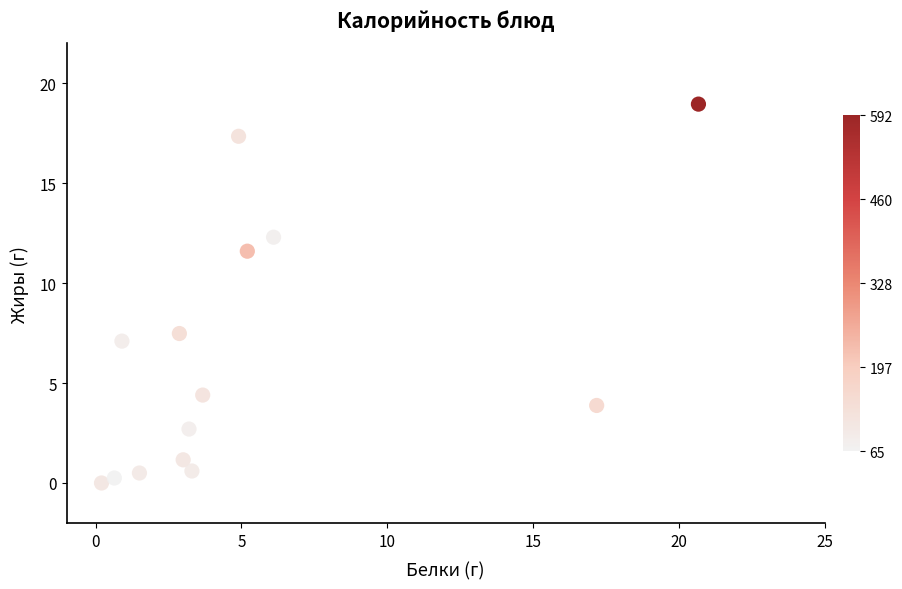

What is the range of X values (max minus min)?

20.5